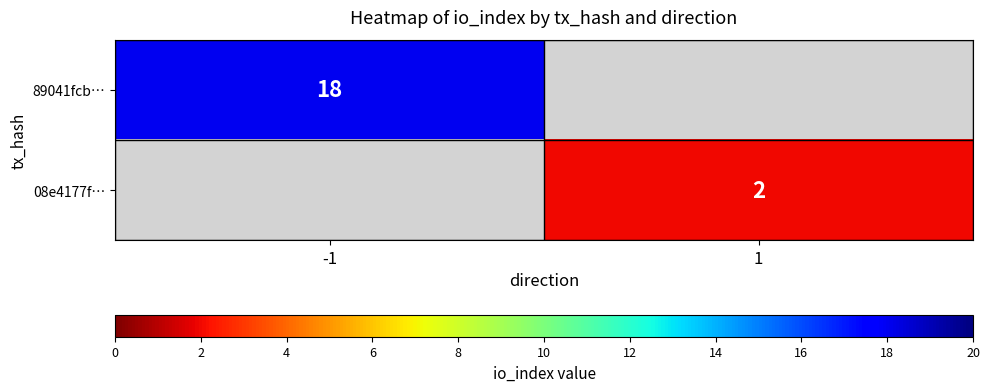

True or false: 08e4177f… has a value of 3 at 1.

False